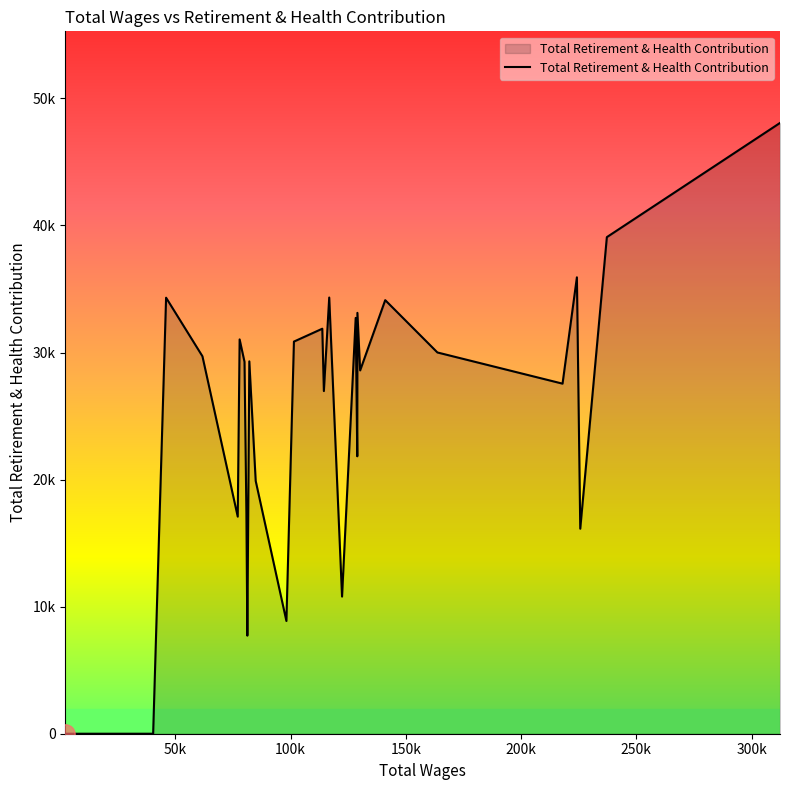

What is the sum of all values?

740721